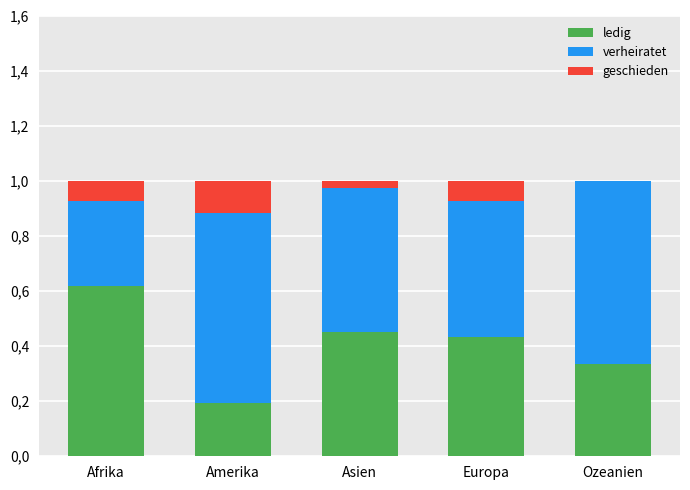

Are the bars horizontal?

No